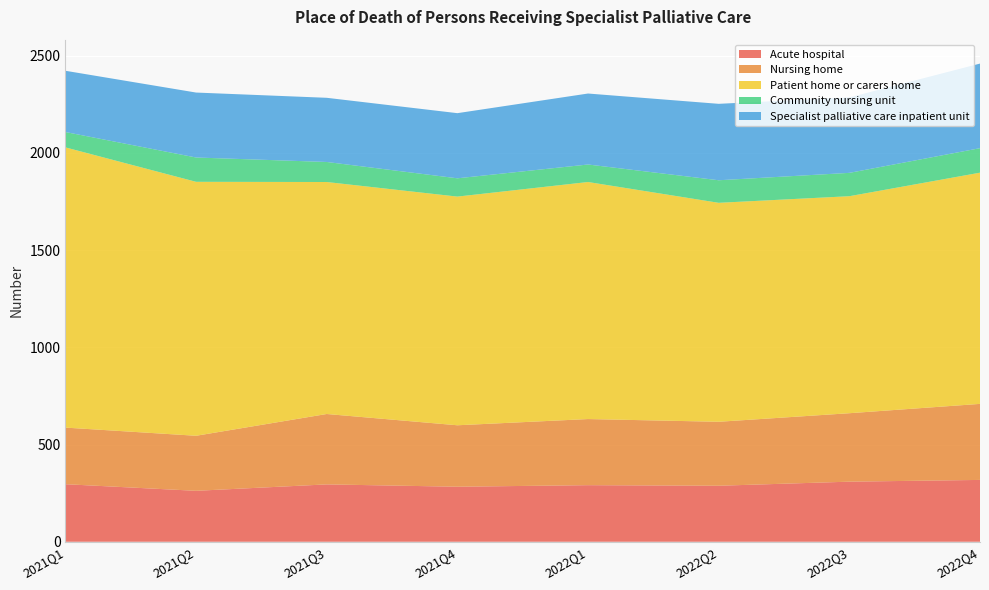

Reading left to right, transcribe all the data shown in this chart.

Acute hospital: 296	262	295	283	291	288	309	318
Nursing home: 291	283	362	316	340	329	352	391
Patient home or carers home: 1441	1306	1193	1176	1219	1126	1116	1189
Community nursing unit: 79	125	103	94	90	116	120	126
Specialist palliative care inpatient unit: 315	334	330	335	365	393	388	435